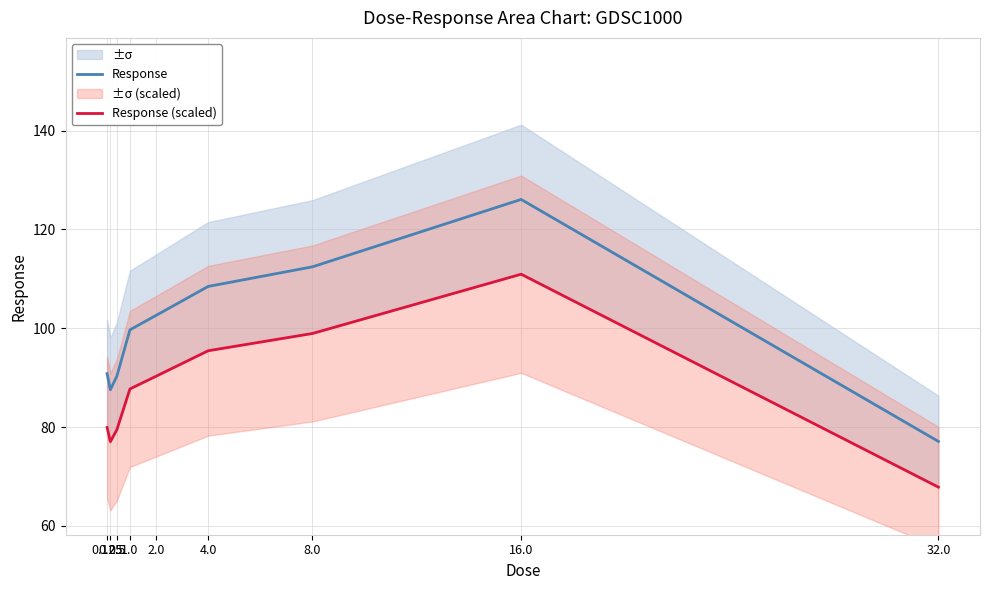

Read the Response (scaled) value at 1.0.

87.7